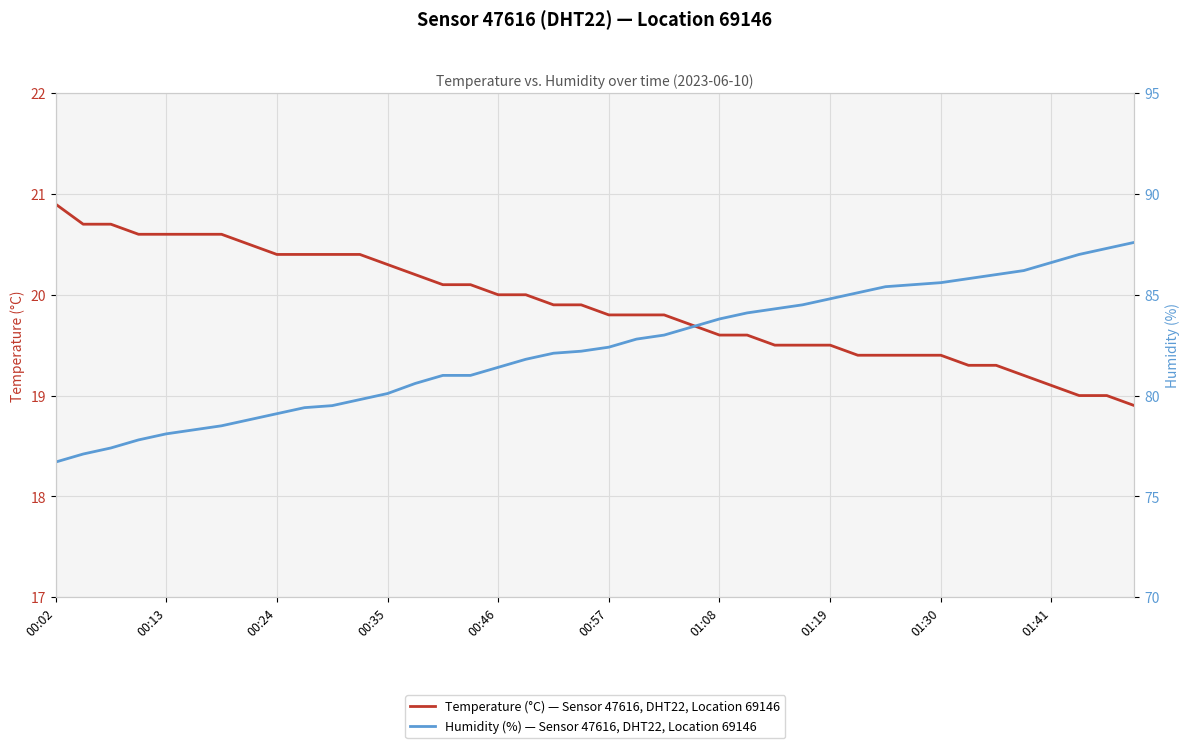

What are all the series names shown in the legend?

temperature, humidity